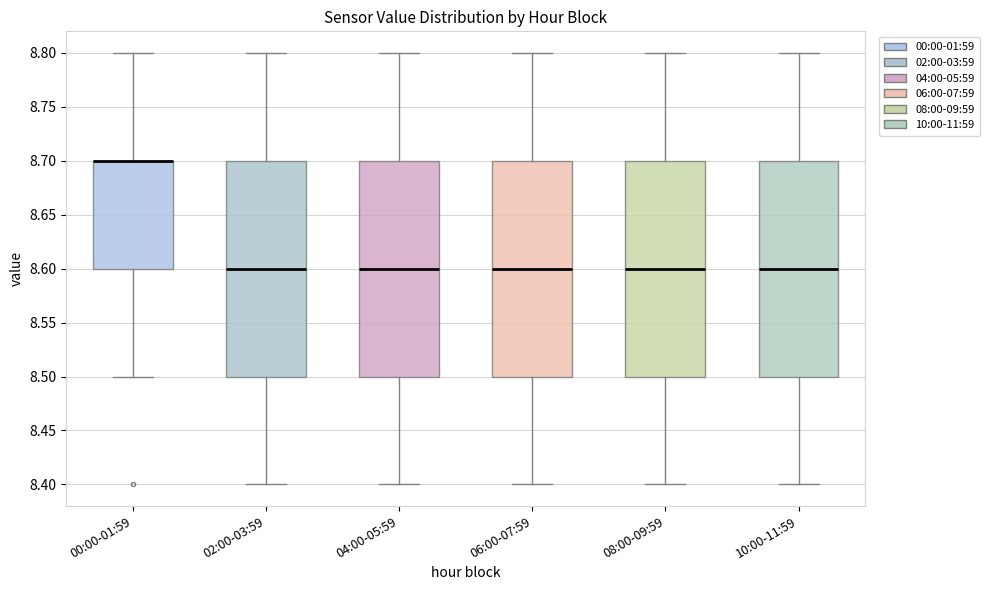

Where does the median line of the box for 06:00-07:59 sit on the y-axis? The values are not printed on the chart, so give them approximately, as read against the axis.

8.6